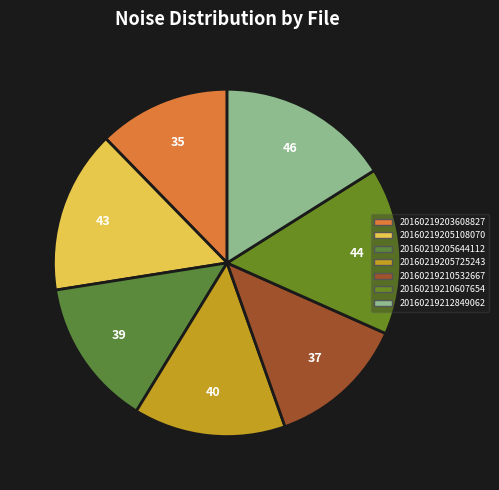

Is there any slice that represents more than half of the pie?

No